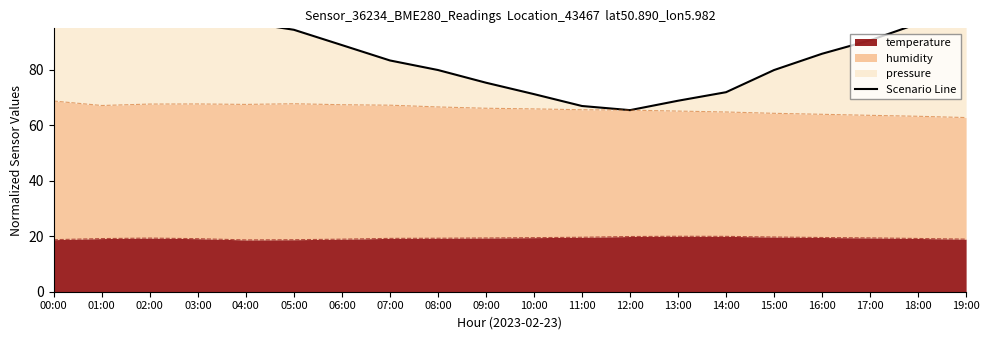

Where does the data first go above 88?

00:00